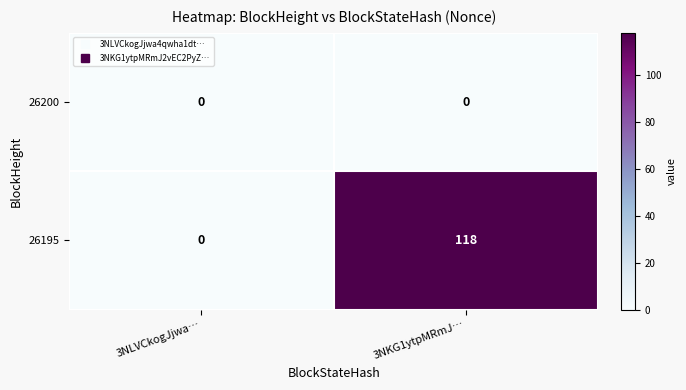

Rank the series by their average value, from highest to lowest.

26195, 26200